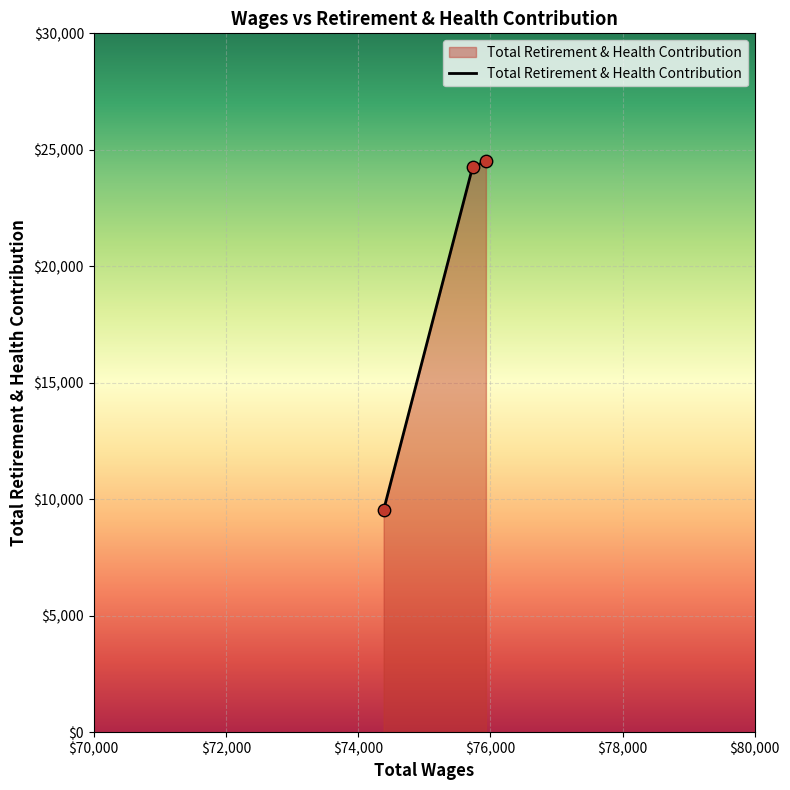

What is the greatest value displayed?

24501